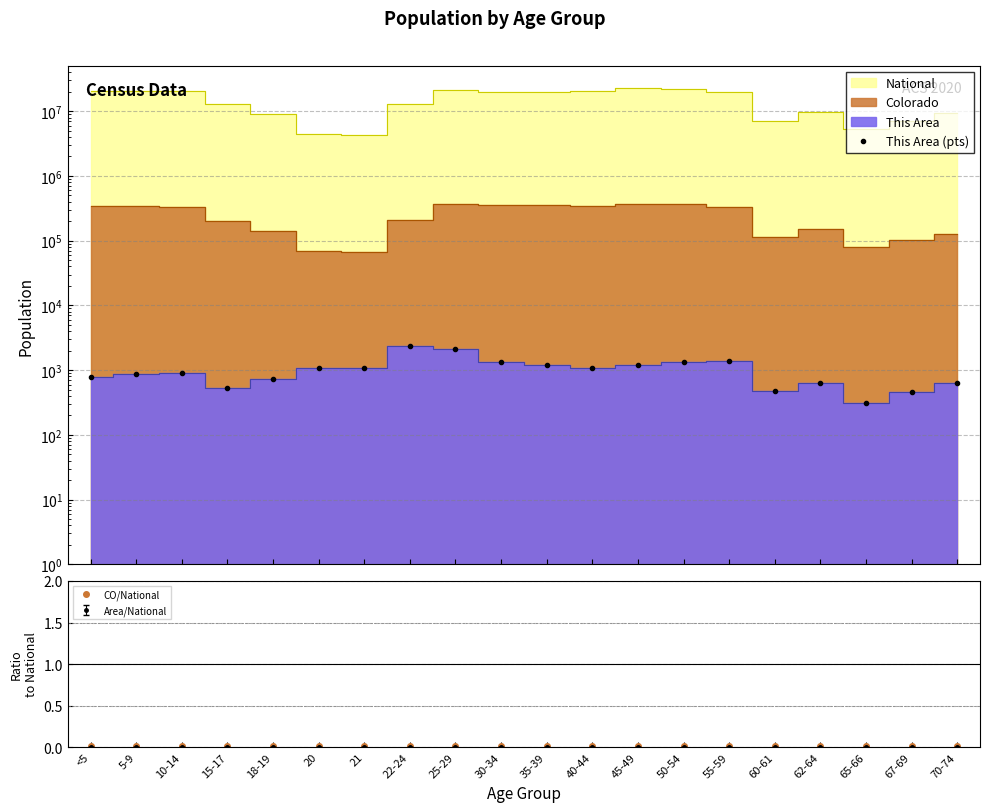

Reading left to right, what are all the values shown in this chart?

This Area (pts): 783.0	863.0	890.0	538.0	733.0	1084.0	1079.0	2385.0	2158.0	1341.0	1203.0	1073.0	1200.0	1320.0	1378.0	473.0	644.0	310.0	456.0	637.0
CO/National: 0.0	0.0	0.0	0.0	0.0	0.0	0.0	0.0	0.0	0.0	0.0	0.0	0.0	0.0	0.0	0.0	0.0	0.0	0.0	0.0